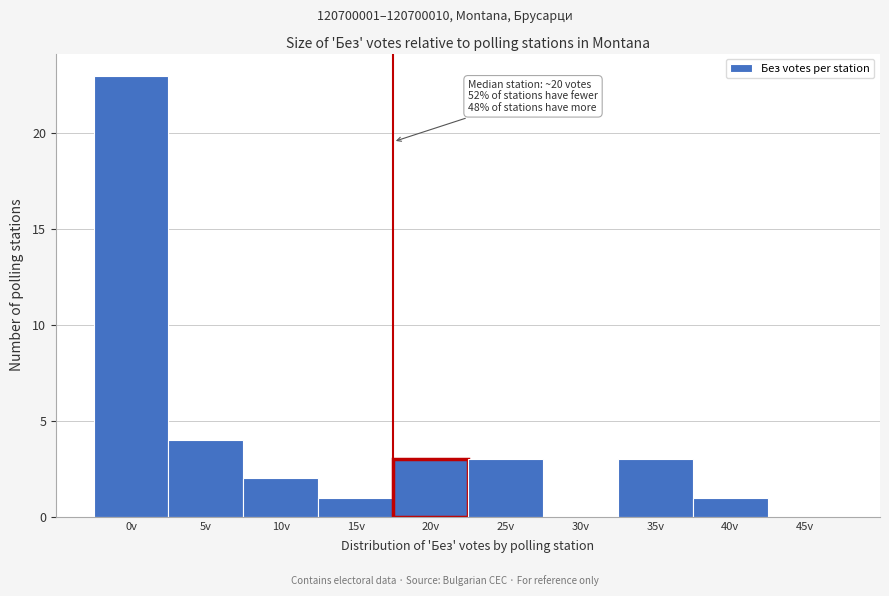

Reading left to right, transcribe all the data shown in this chart.

0v=23	5v=4	10v=2	15v=1	20v=3	25v=3	30v=0	35v=3	40v=1	45v=0